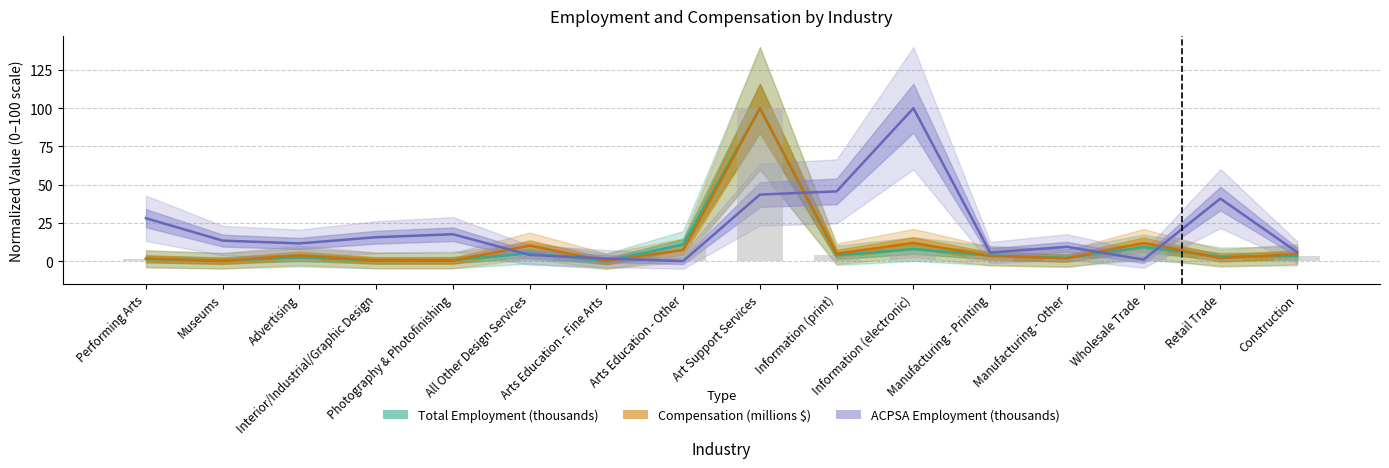

What is the total value across all series at All Other Design Services?

19.4